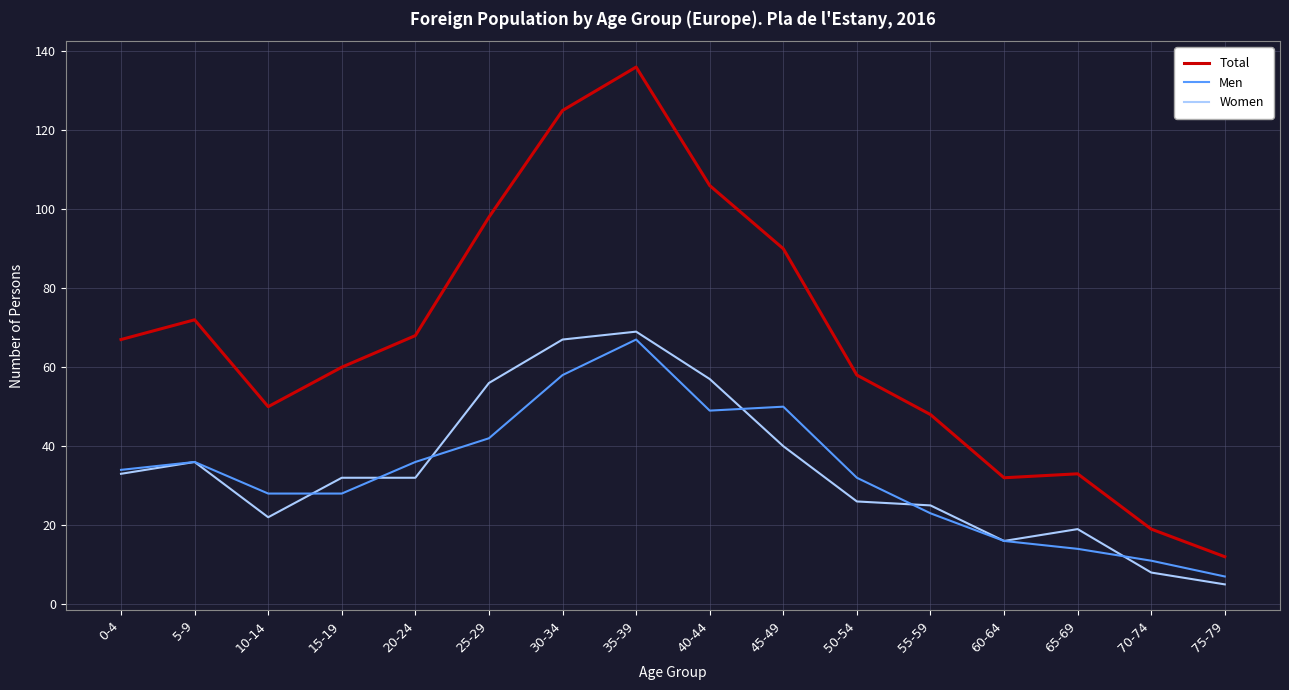

What is the minimum value for Total?

12